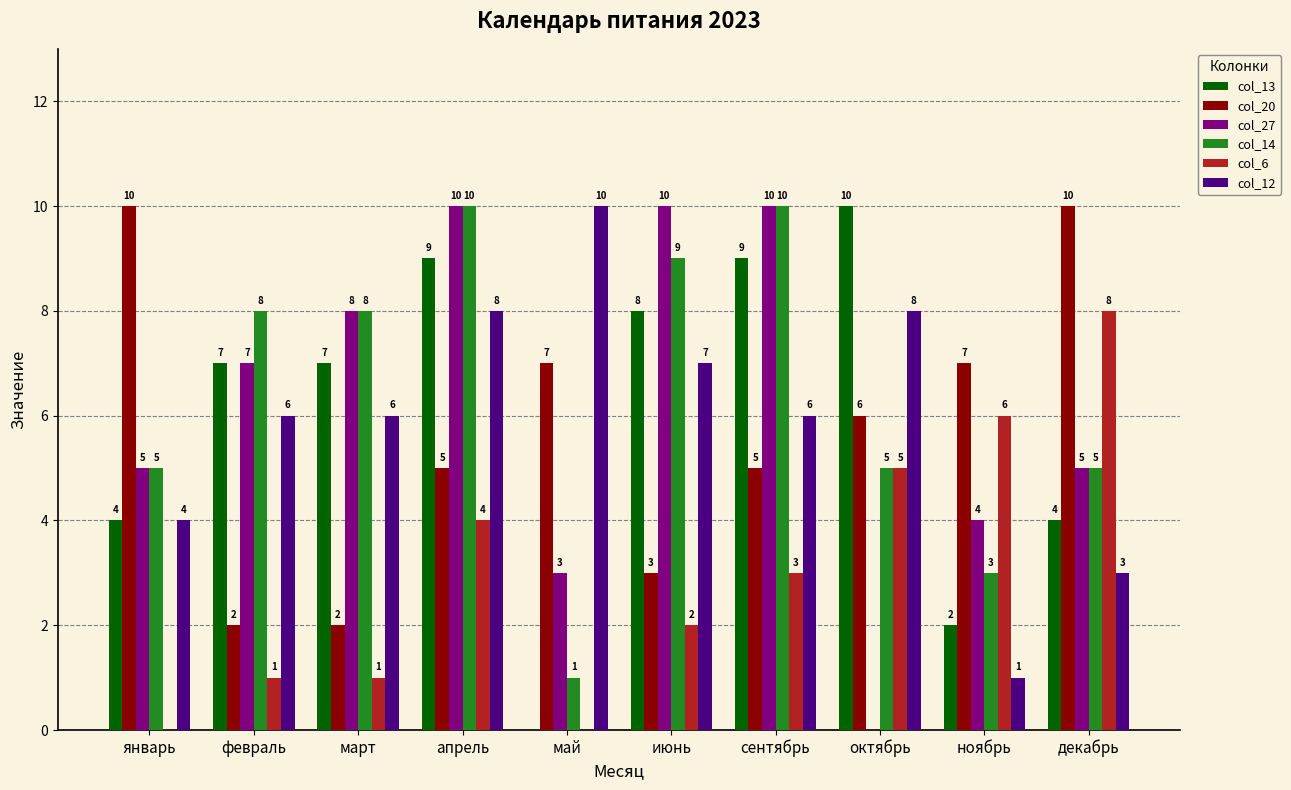

Read the col_14 value at декабрь.

5